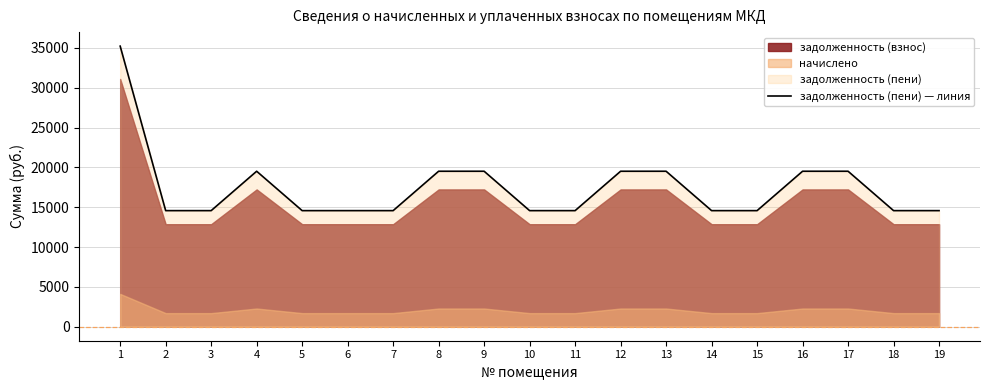

Does the chart display data point markers on the line(s)?

No